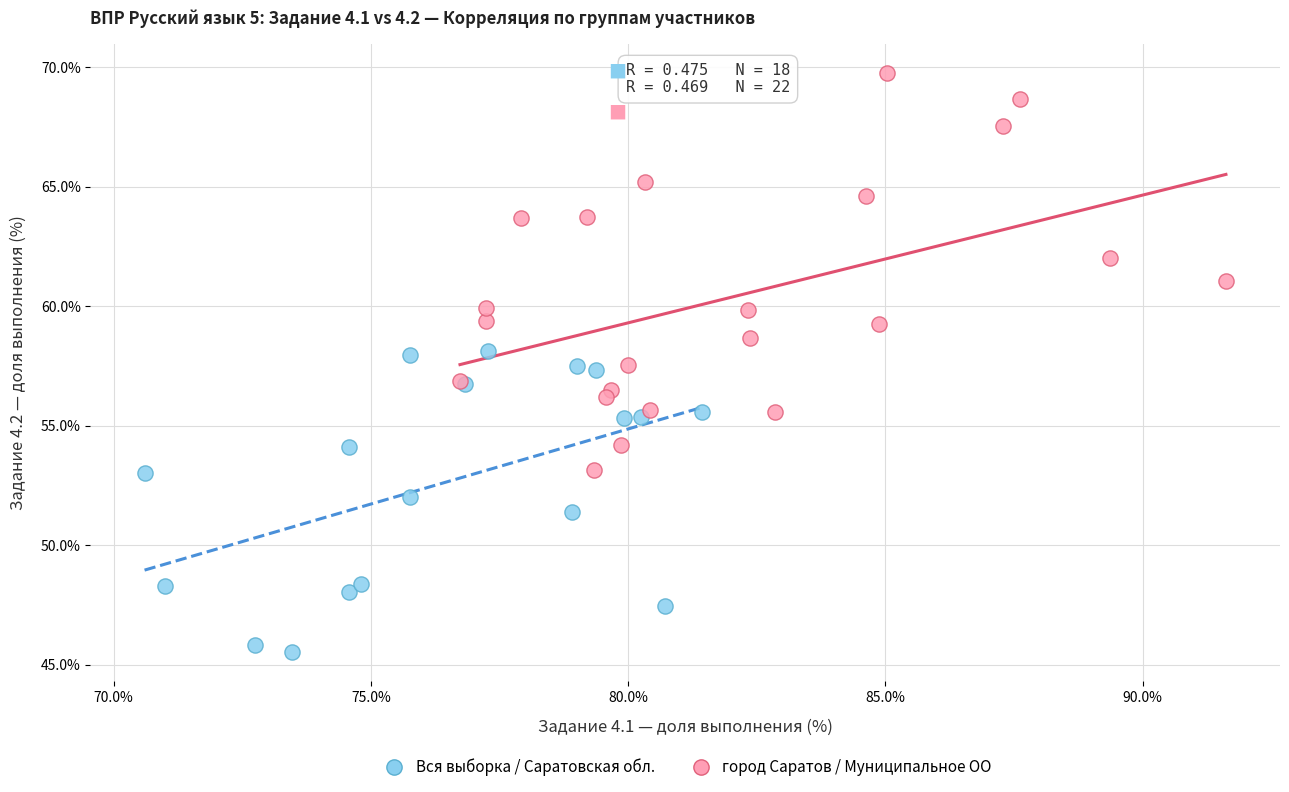

Which series contains the highest Y value?

город Саратов / Муниципальное ОО